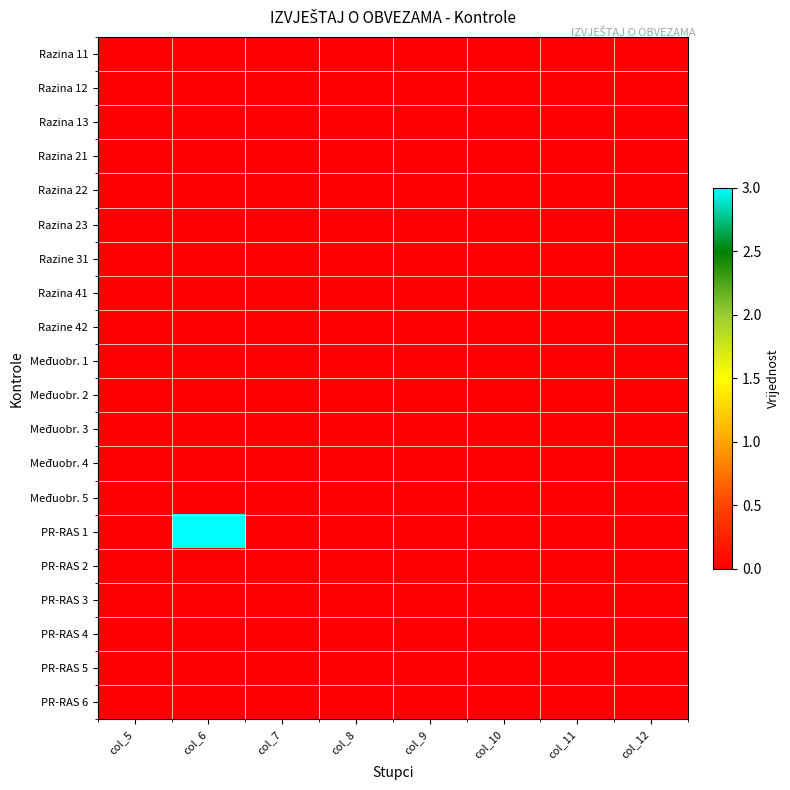

Reading right to left, what are all the values shown in this chart?

Razina 11: col_12=0	col_11=0	col_10=0	col_9=0	col_8=0	col_7=0	col_6=0	col_5=0
Razina 12: col_12=0	col_11=0	col_10=0	col_9=0	col_8=0	col_7=0	col_6=0	col_5=0
Razina 13: col_12=0	col_11=0	col_10=0	col_9=0	col_8=0	col_7=0	col_6=0	col_5=0
Razina 21: col_12=0	col_11=0	col_10=0	col_9=0	col_8=0	col_7=0	col_6=0	col_5=0
Razina 22: col_12=0	col_11=0	col_10=0	col_9=0	col_8=0	col_7=0	col_6=0	col_5=0
Razina 23: col_12=0	col_11=0	col_10=0	col_9=0	col_8=0	col_7=0	col_6=0	col_5=0
Razine 31: col_12=0	col_11=0	col_10=0	col_9=0	col_8=0	col_7=0	col_6=0	col_5=0
Razina 41: col_12=0	col_11=0	col_10=0	col_9=0	col_8=0	col_7=0	col_6=0	col_5=0
Razine 42: col_12=0	col_11=0	col_10=0	col_9=0	col_8=0	col_7=0	col_6=0	col_5=0
Međuobr. 1: col_12=0	col_11=0	col_10=0	col_9=0	col_8=0	col_7=0	col_6=0	col_5=0
Međuobr. 2: col_12=0	col_11=0	col_10=0	col_9=0	col_8=0	col_7=0	col_6=0	col_5=0
Međuobr. 3: col_12=0	col_11=0	col_10=0	col_9=0	col_8=0	col_7=0	col_6=0	col_5=0
Međuobr. 4: col_12=0	col_11=0	col_10=0	col_9=0	col_8=0	col_7=0	col_6=0	col_5=0
Međuobr. 5: col_12=0	col_11=0	col_10=0	col_9=0	col_8=0	col_7=0	col_6=0	col_5=0
PR-RAS 1: col_12=0	col_11=0	col_10=0	col_9=0	col_8=0	col_7=0	col_6=3	col_5=0
PR-RAS 2: col_12=0	col_11=0	col_10=0	col_9=0	col_8=0	col_7=0	col_6=0	col_5=0
PR-RAS 3: col_12=0	col_11=0	col_10=0	col_9=0	col_8=0	col_7=0	col_6=0	col_5=0
PR-RAS 4: col_12=0	col_11=0	col_10=0	col_9=0	col_8=0	col_7=0	col_6=0	col_5=0
PR-RAS 5: col_12=0	col_11=0	col_10=0	col_9=0	col_8=0	col_7=0	col_6=0	col_5=0
PR-RAS 6: col_12=0	col_11=0	col_10=0	col_9=0	col_8=0	col_7=0	col_6=0	col_5=0